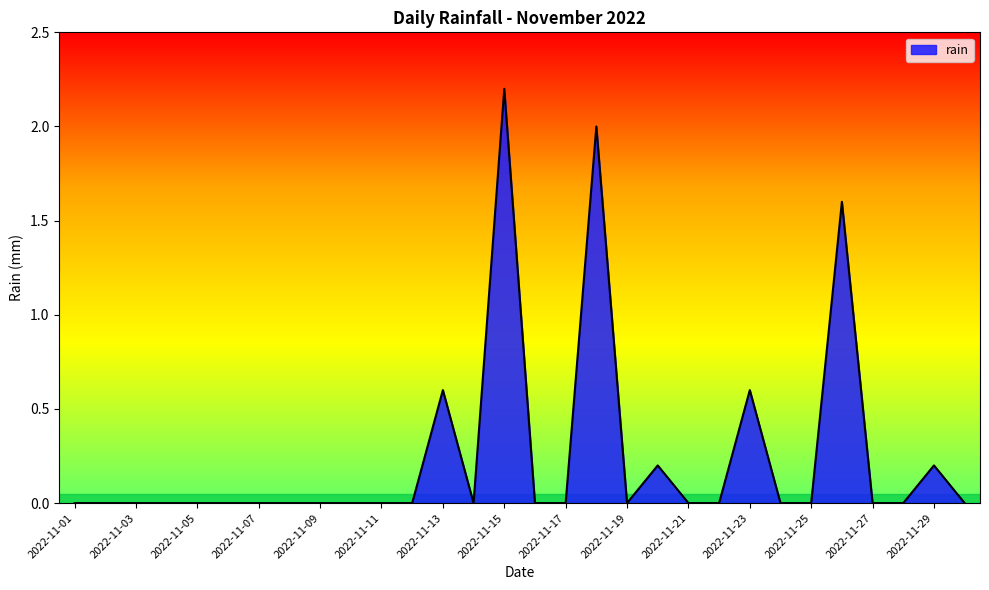

What is the greatest value displayed?

2.2